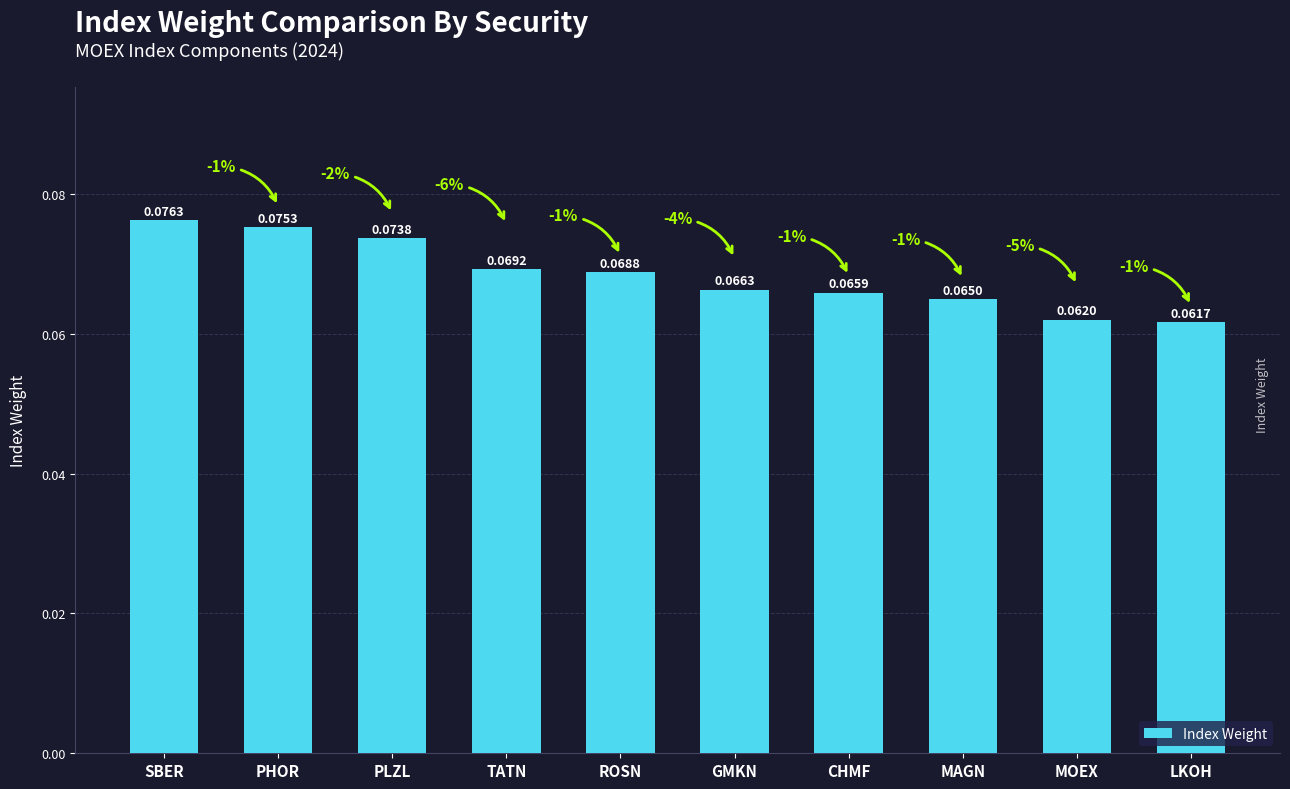

List the labels in order of value, largest first.

SBER, PHOR, PLZL, TATN, ROSN, GMKN, CHMF, MAGN, MOEX, LKOH